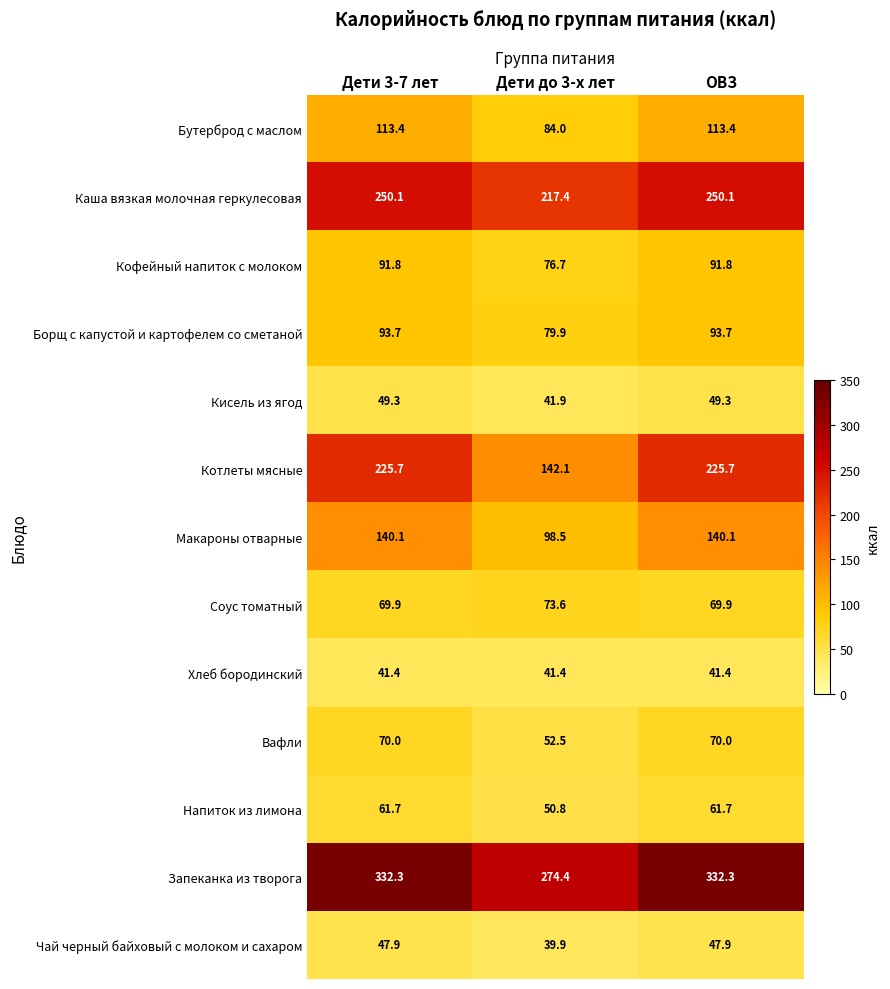

The Кофейный напиток с молоком series shows 91.8 at Дети 3-7 лет. True or false?

True